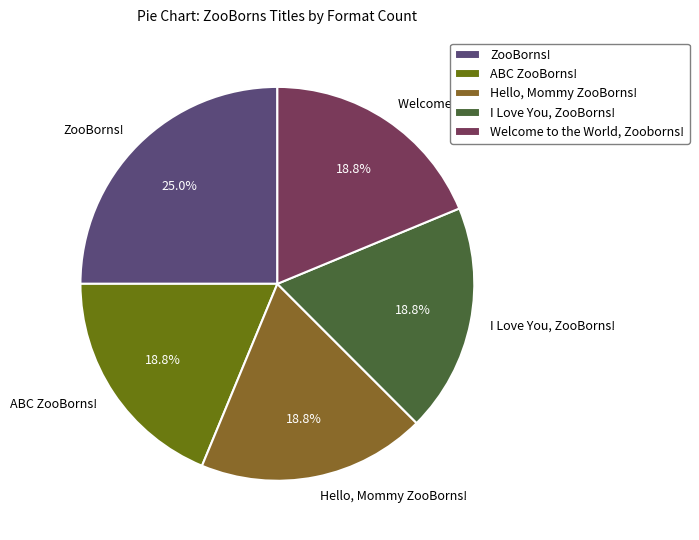

Is there a majority slice in this chart?

No